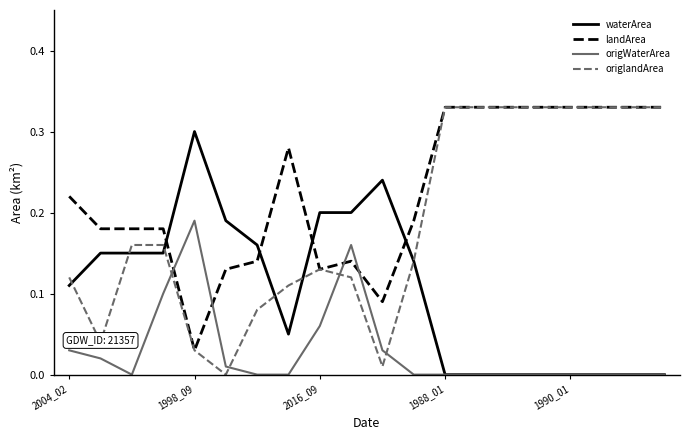

Which series has the largest total across all categories?

landArea